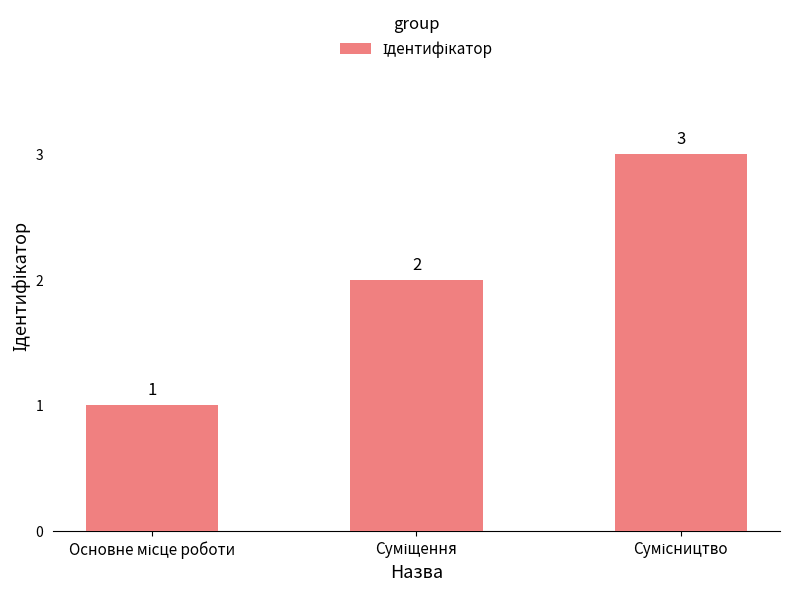

What is the value of the 3rd bar from the left?

3